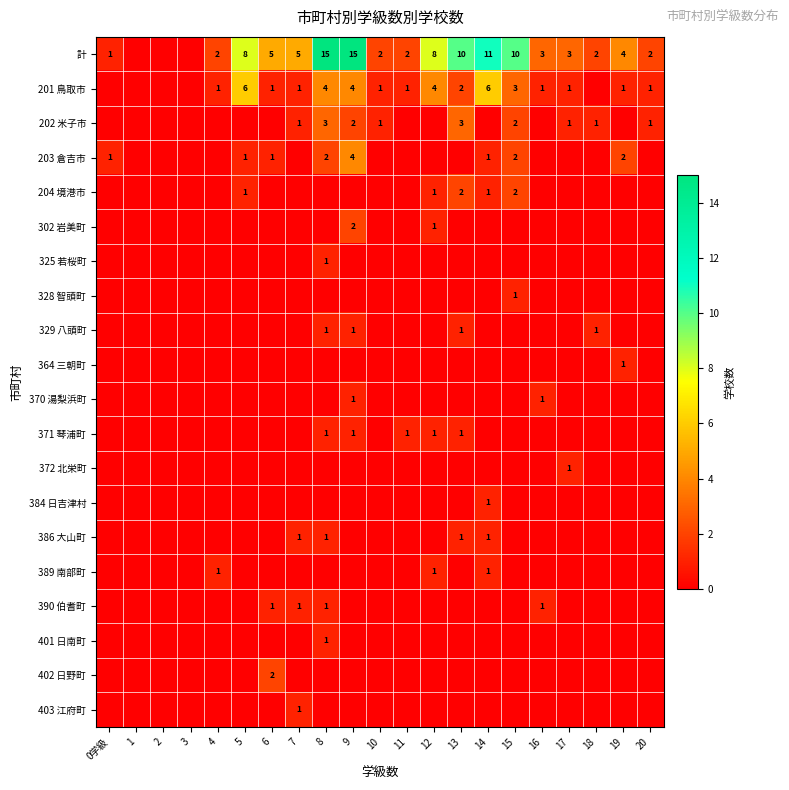

Is it true that 計 equals 2 at 6?

False